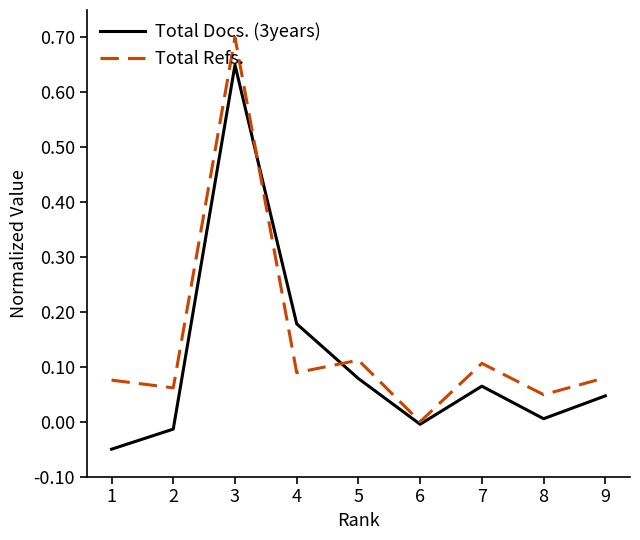

Is it true that Total Refs. equals 0.1 at 7?

True